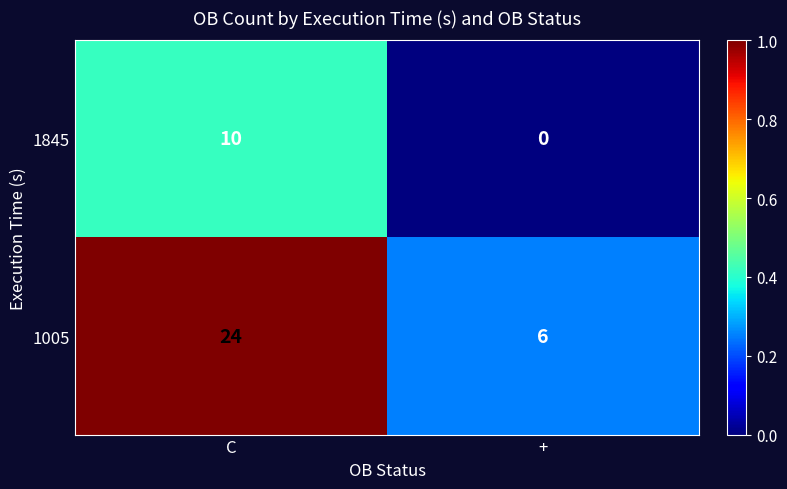

Reading left to right, list all the values displayed in this chart.

1845: 10	0
1005: 24	6